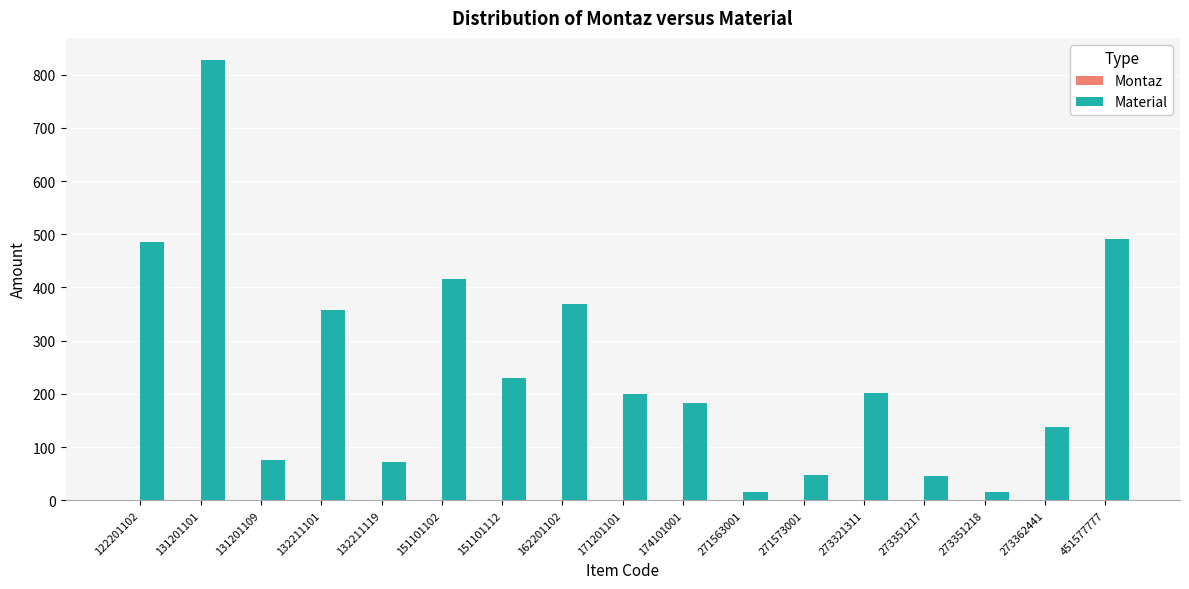

Which has a higher value, 273351217 or 171201101?

171201101